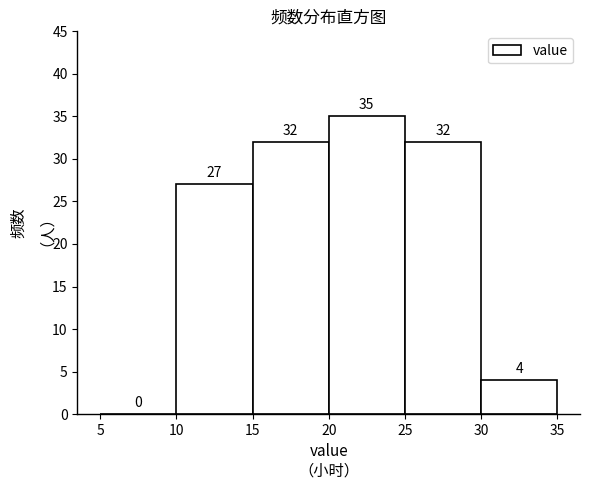

Reading left to right, list every bar in this chart as the range it spans on the x-axis followed by its height.

5 to 10: 0
10 to 15: 27
15 to 20: 32
20 to 25: 35
25 to 30: 32
30 to 35: 4